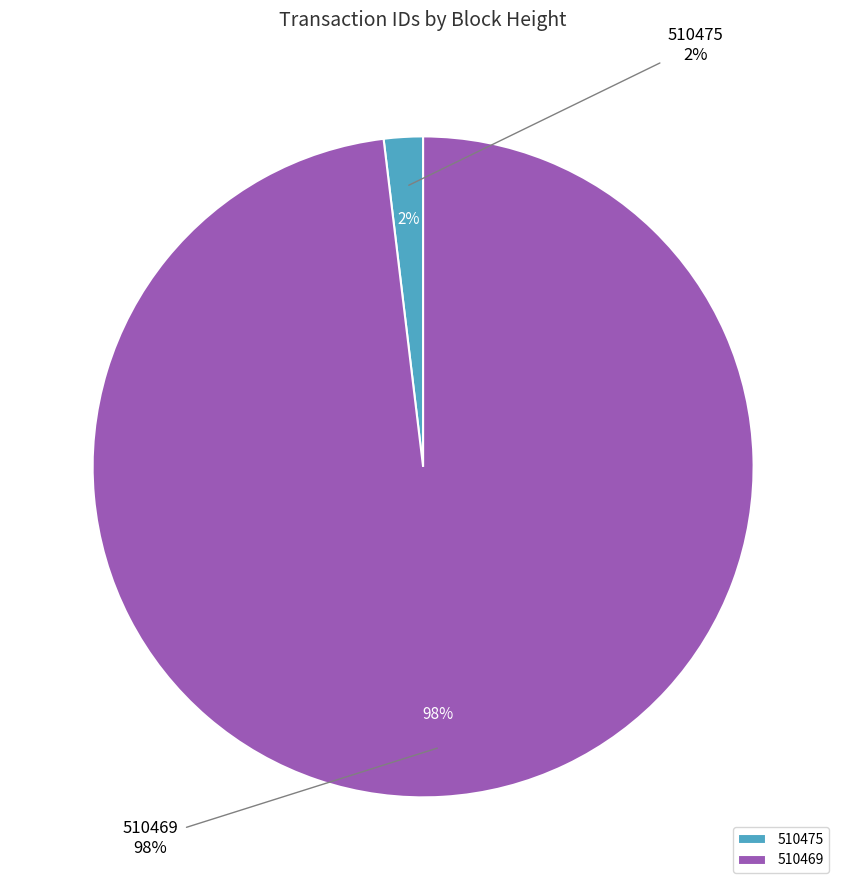

Is there any slice that represents more than half of the pie?

Yes